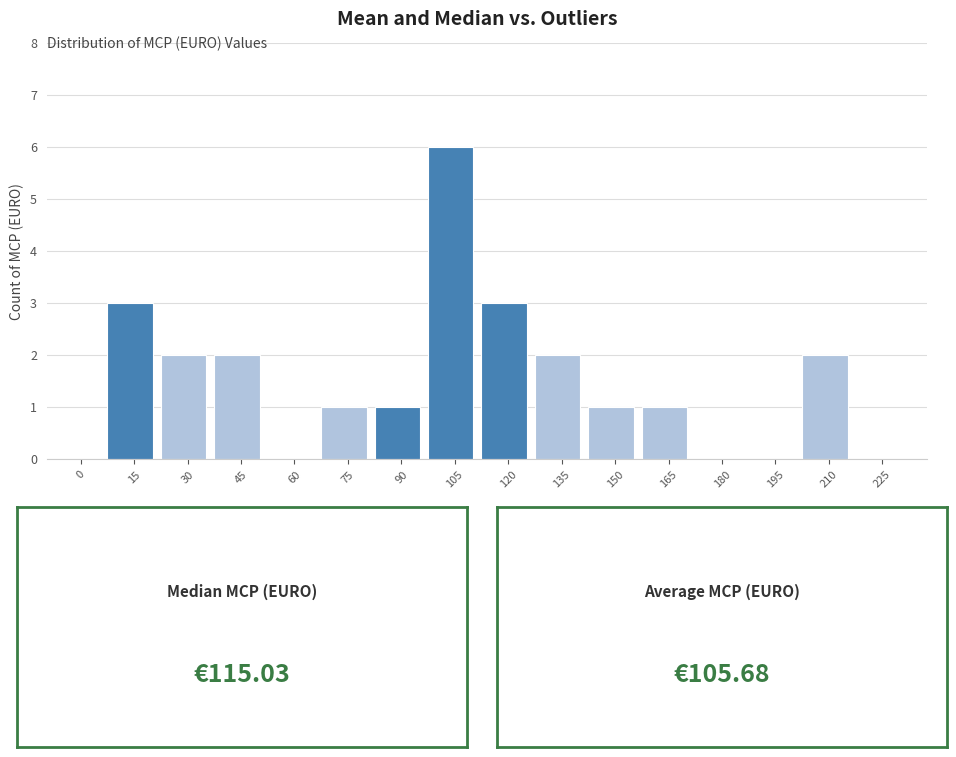

Reading left to right, extract all data points from this chart.

0=0	15=3	30=2	45=2	60=0	75=1	90=1	105=6	120=3	135=2	150=1	165=1	180=0	195=0	210=2	225=0